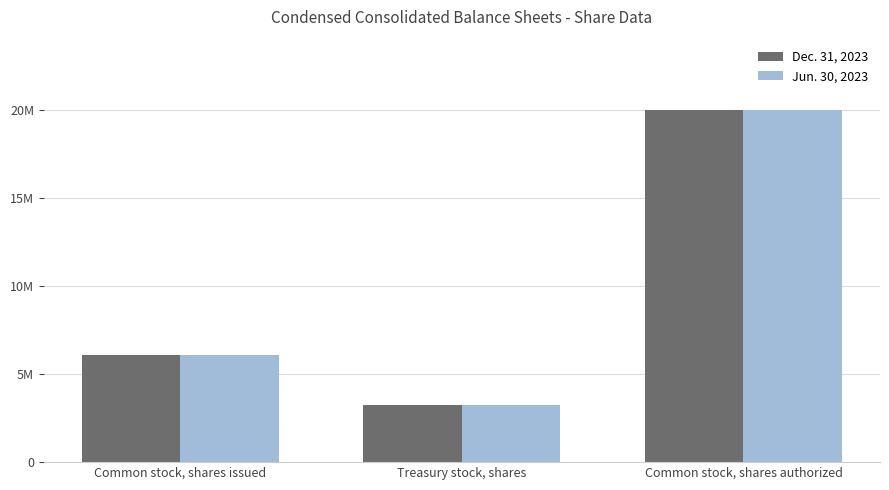

At which label does Jun. 30, 2023 first exceed 6073813?

Common stock, shares authorized